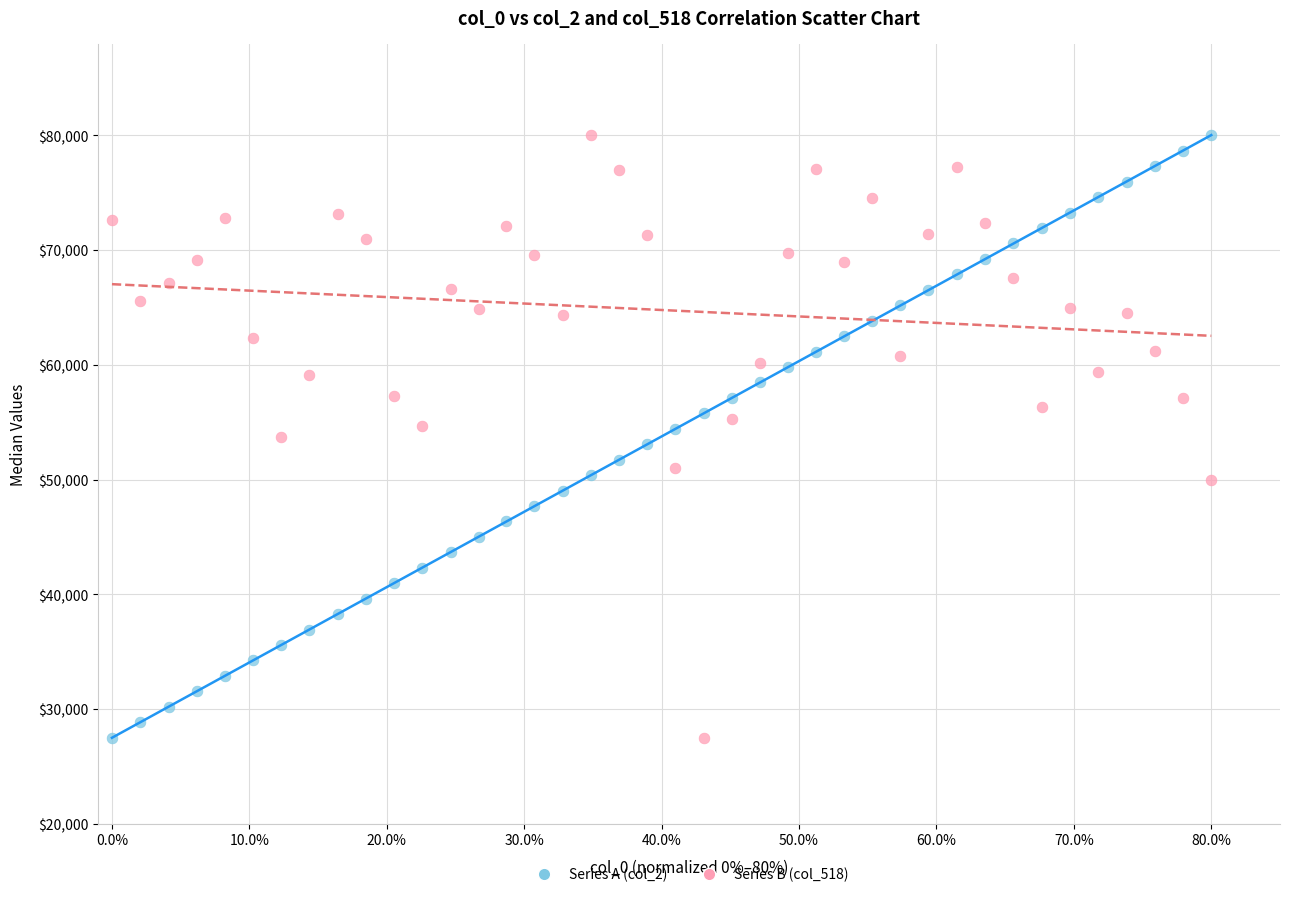

Across all data points, what is the range of Y values (max minus min)?

52500.0